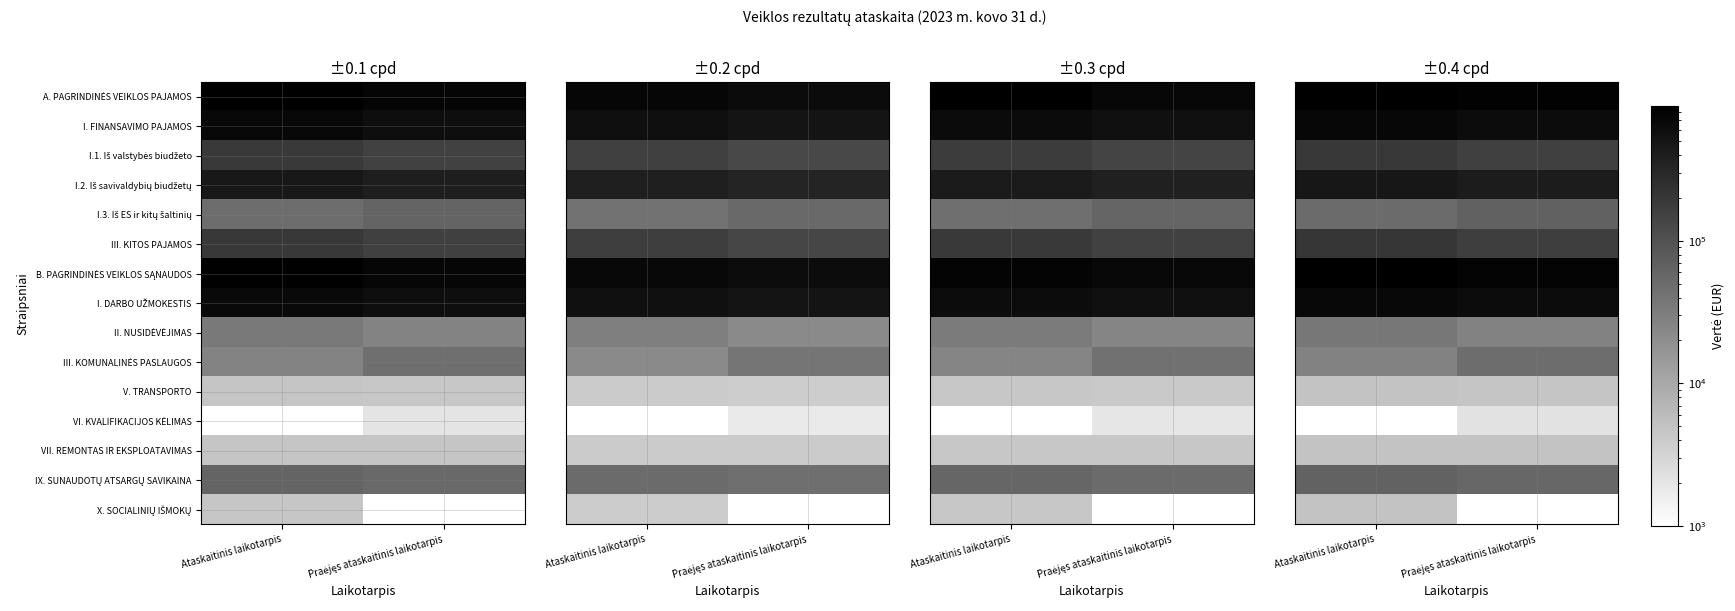

Rank the series by their maximum value, from lowest to highest.

VI. KVALIFIKACIJOS KĖLIMAS, X. SOCIALINIŲ IŠMOKŲ, V. TRANSPORTO, VII. REMONTAS IR EKSPLOATAVIMAS, II. NUSIDĖVĖJIMAS, III. KOMUNALINĖS PASLAUGOS, IX. SUNAUDOTŲ ATSARGŲ SAVIKAINA, I.3. Iš ES ir kitų šaltinių, I.1. Iš valstybės biudžeto, III. KITOS PAJAMOS, I.2. Iš savivaldybių biudžetų, I. DARBO UŽMOKESTIS, I. FINANSAVIMO PAJAMOS, B. PAGRINDINĖS VEIKLOS SĄNAUDOS, A. PAGRINDINĖS VEIKLOS PAJAMOS